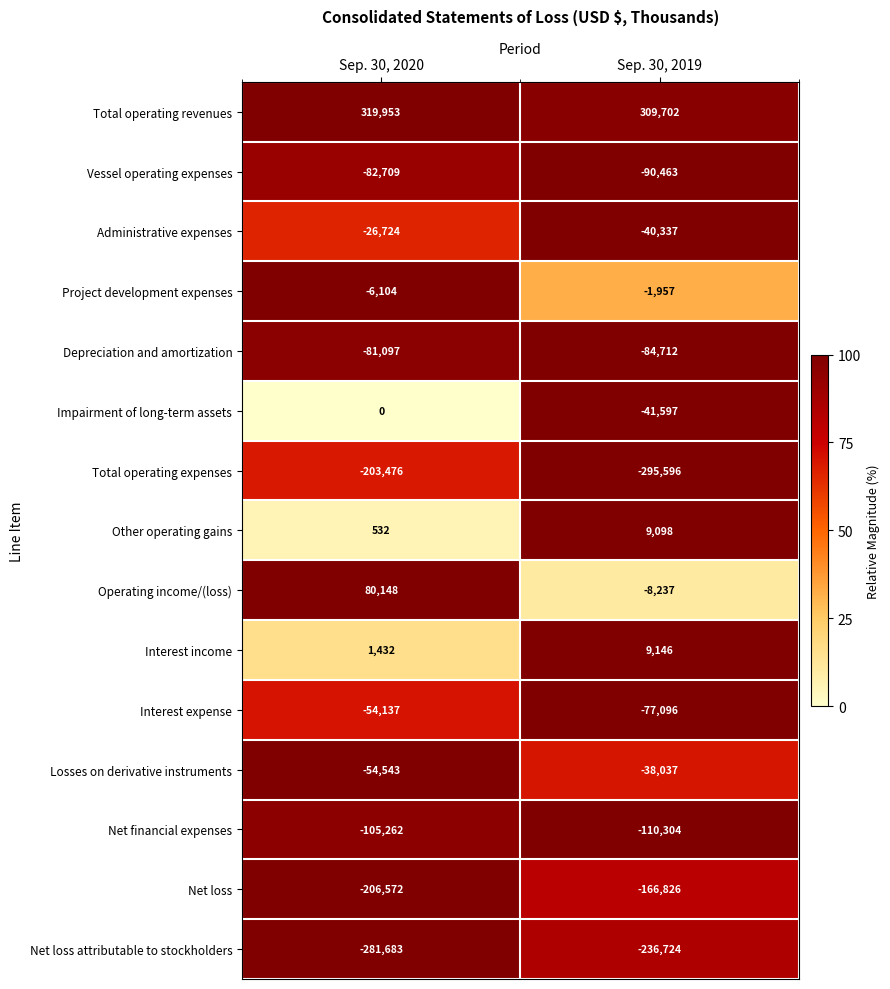

Rank the series at Sep. 30, 2019 from highest to lowest value.

Total operating revenues, Interest income, Other operating gains, Project development expenses, Operating income/(loss), Losses on derivative instruments, Administrative expenses, Impairment of long-term assets, Interest expense, Depreciation and amortization, Vessel operating expenses, Net financial expenses, Net loss, Net loss attributable to stockholders, Total operating expenses